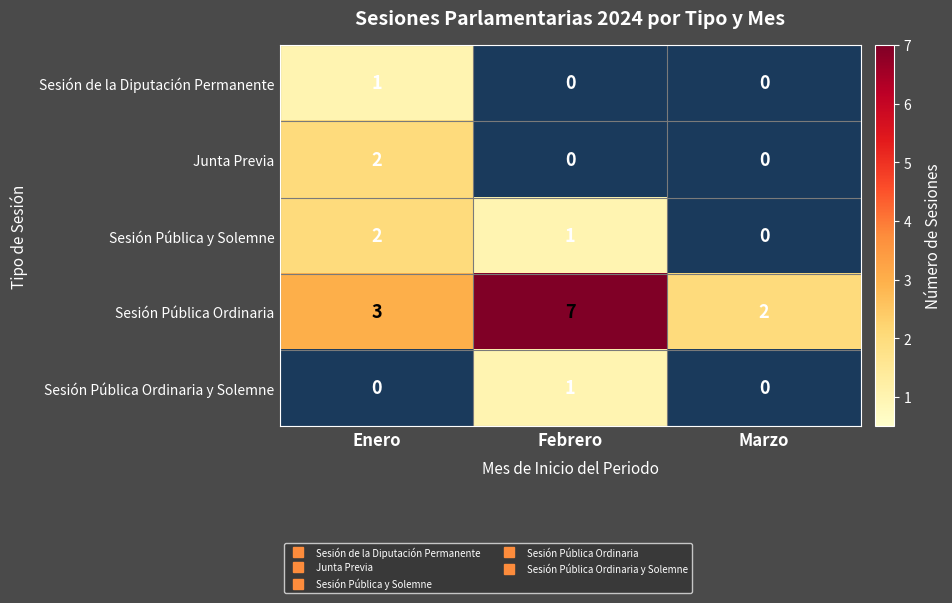

How many categories are shown in the chart?

3